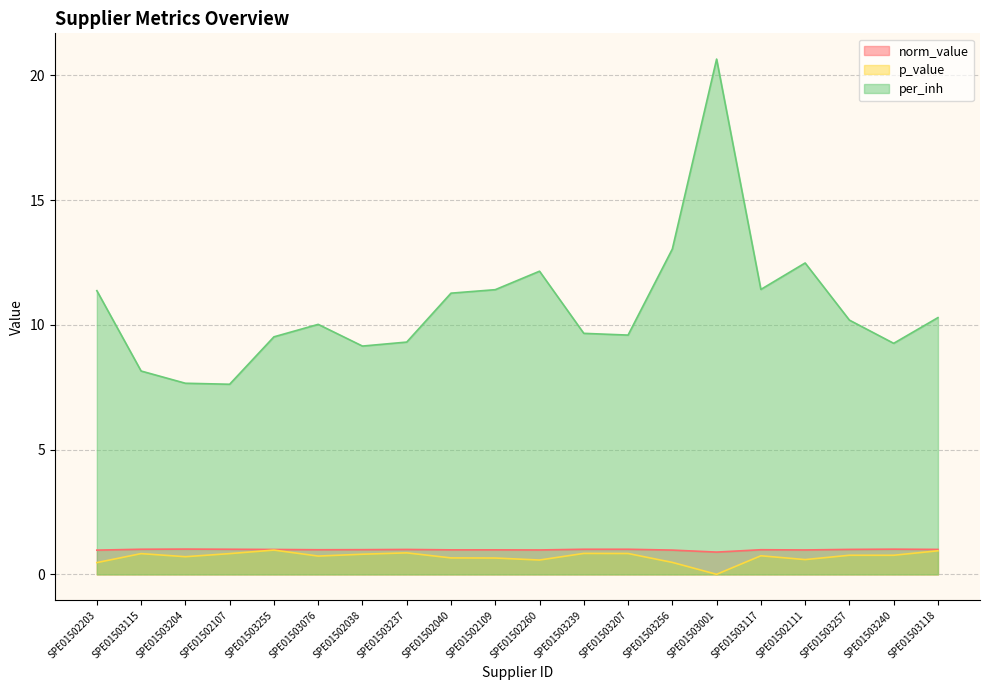

What is the difference between the norm_value values at SPE01503001 and SPE01503117?

0.1